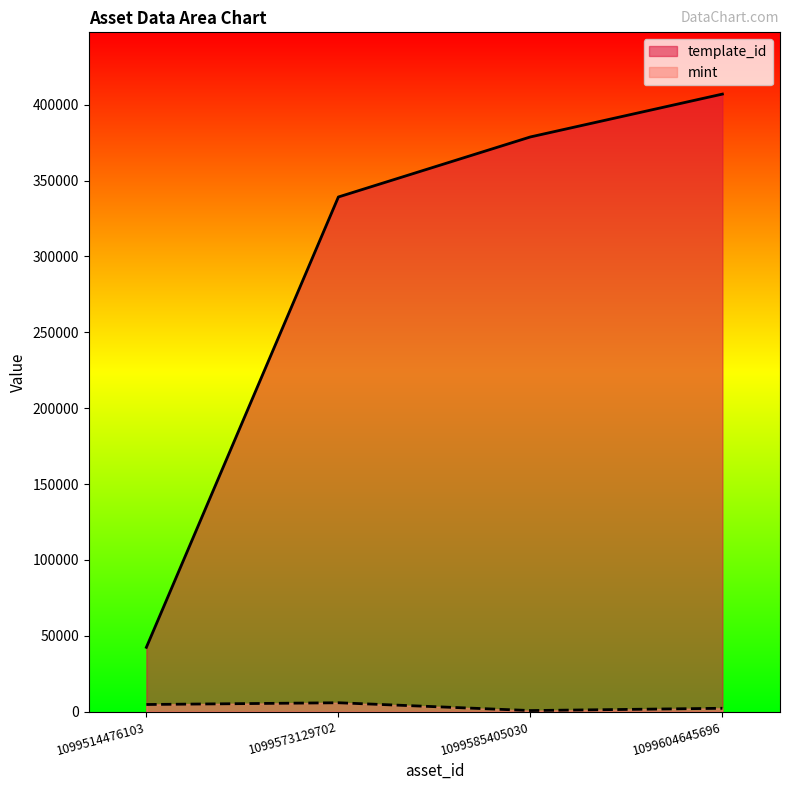

In mint, how many points are lower than both neighbors (excluding endpoints)?

1